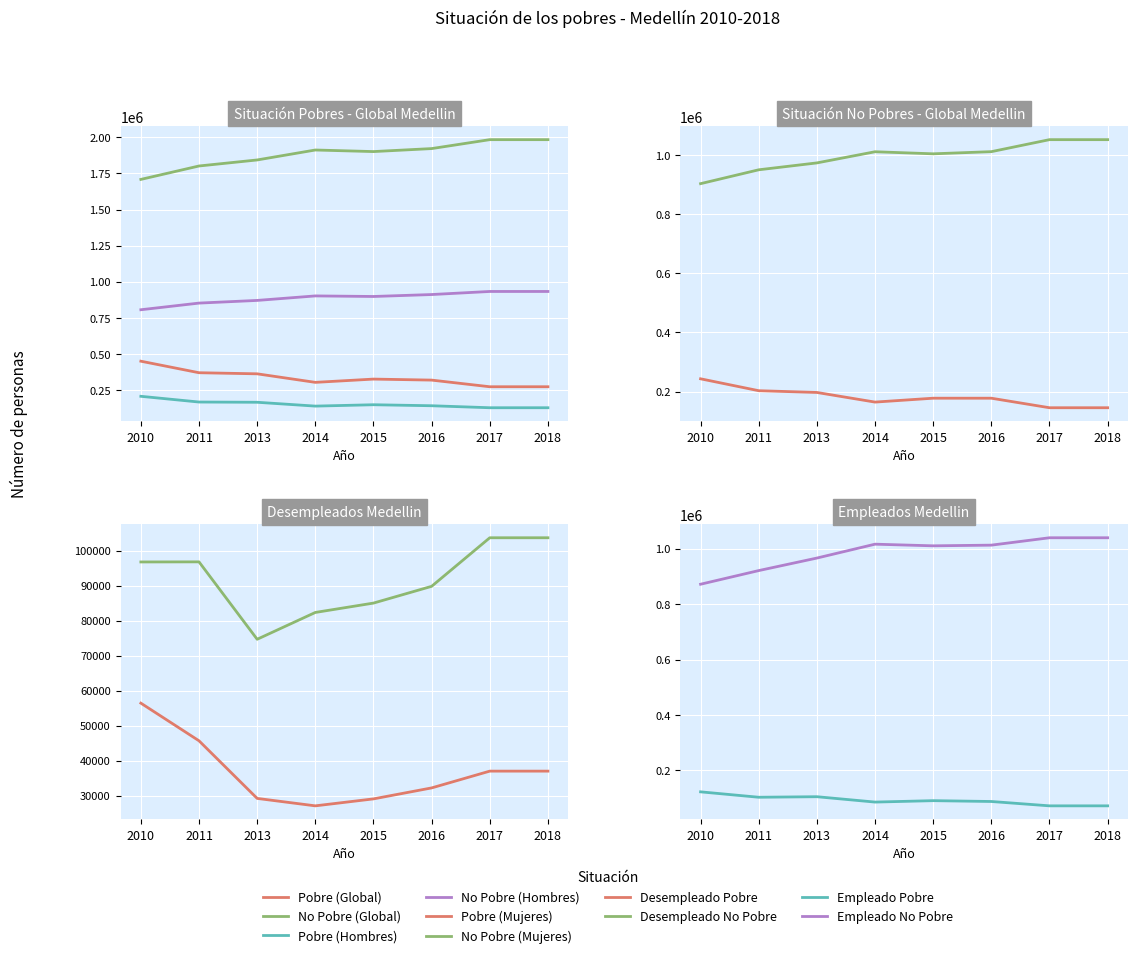

True or false: Pobre (Hombres) and No Pobre (Global) cross at least once.

False